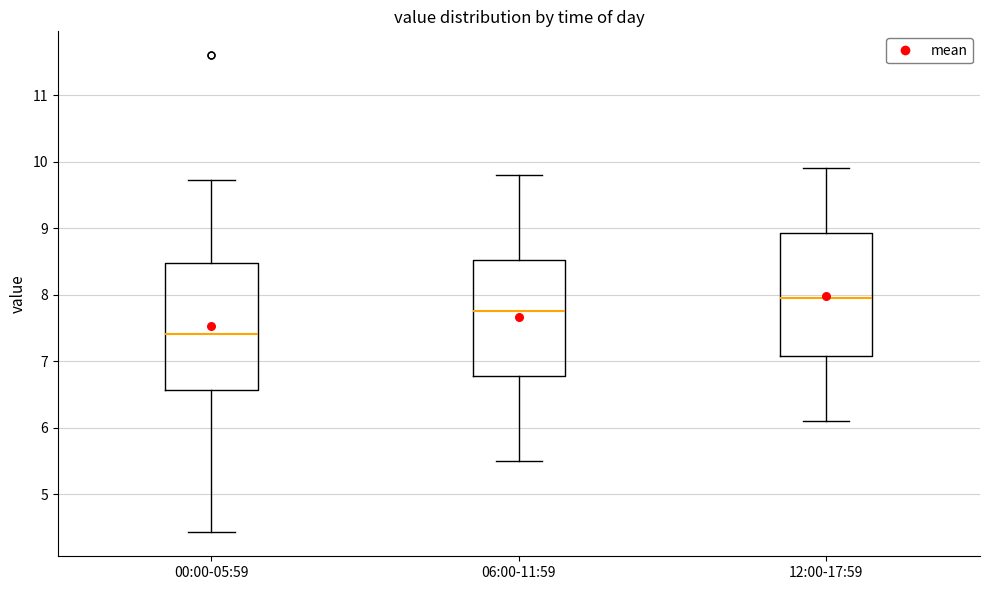

Where does the upper whisker of the box for 12:00-17:59 end on the y-axis? The values are not printed on the chart, so give them approximately, as read against the axis.

9.9